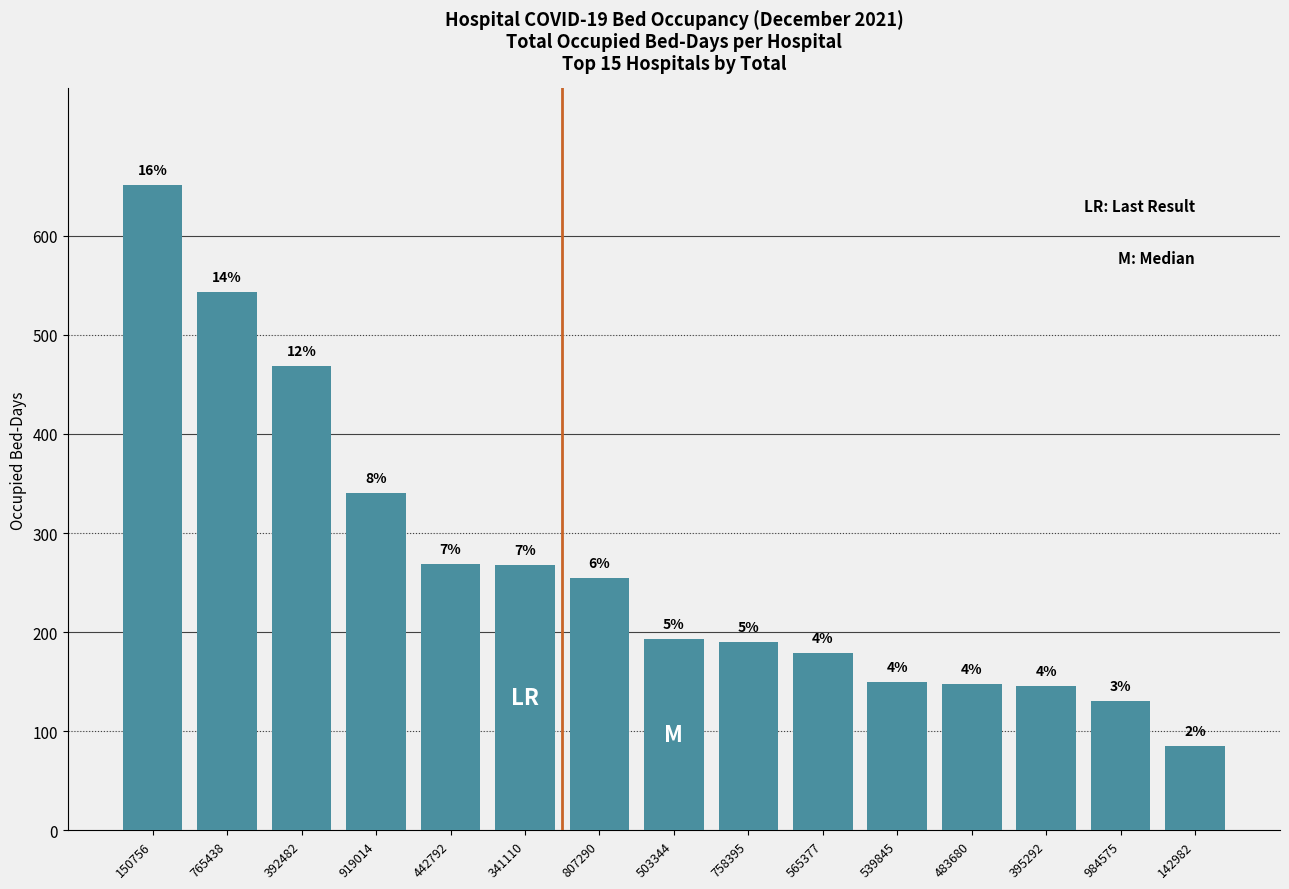

Are the bars horizontal?

No